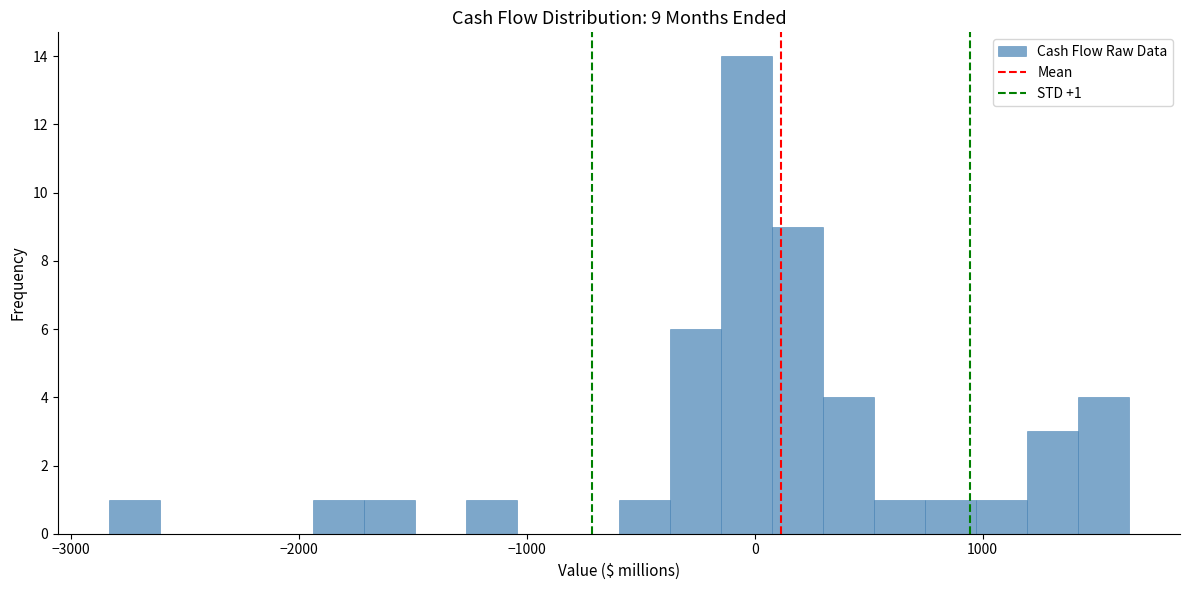

Around what value on the x-axis is the tallest bar? Give the approximate position of its centre, as read against the axis.

0